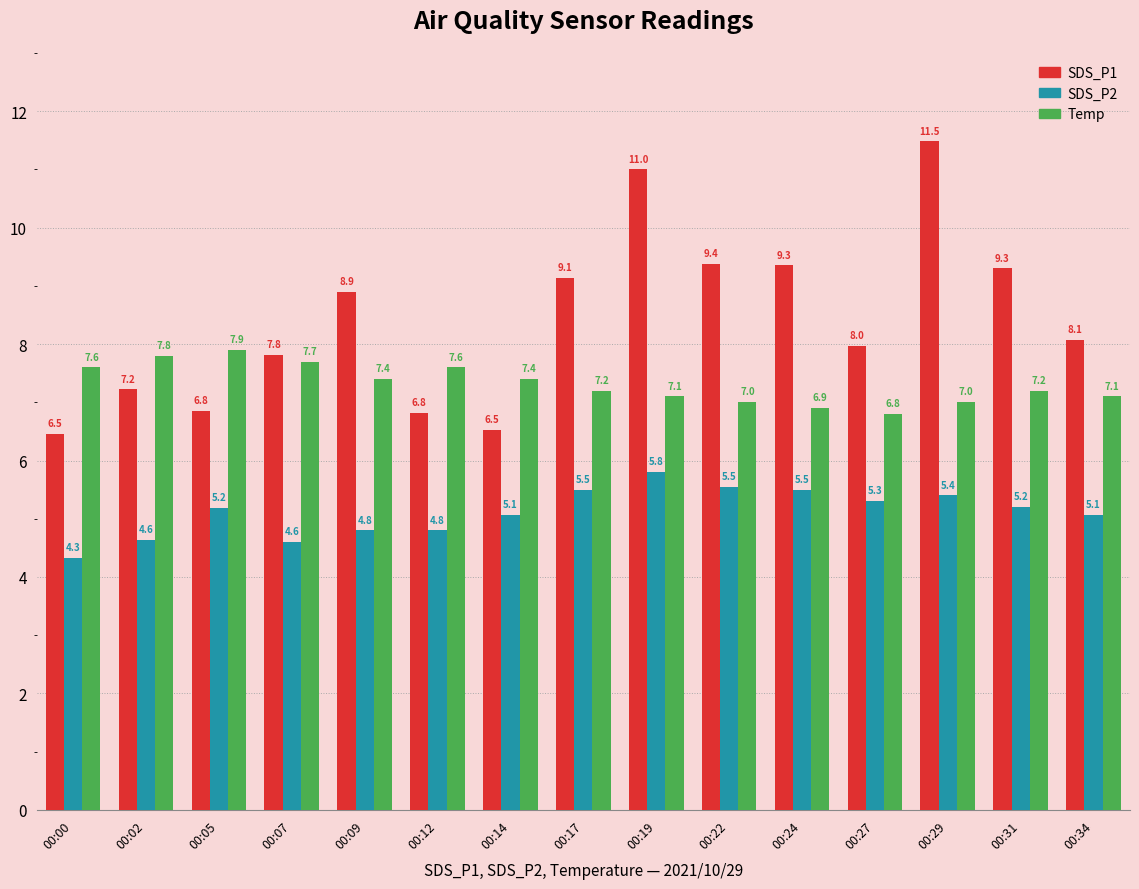

Rank the series by their maximum value, from highest to lowest.

SDS_P1, Temp, SDS_P2